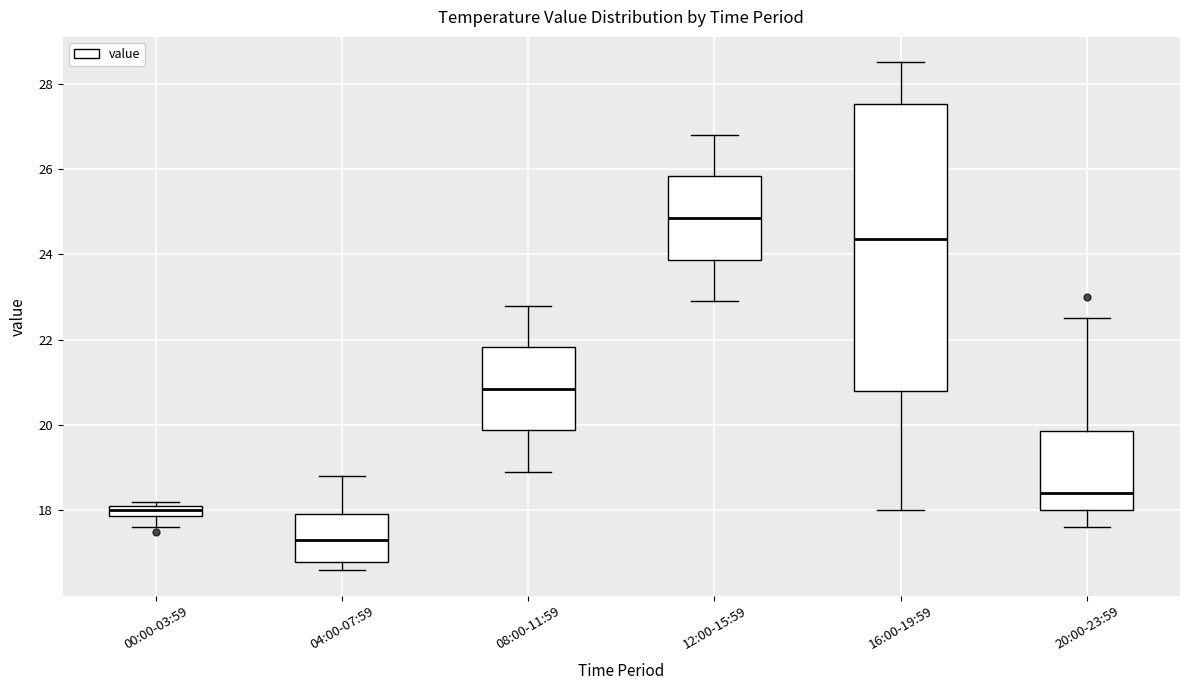

Which box's median line is the lowest?

04:00-07:59